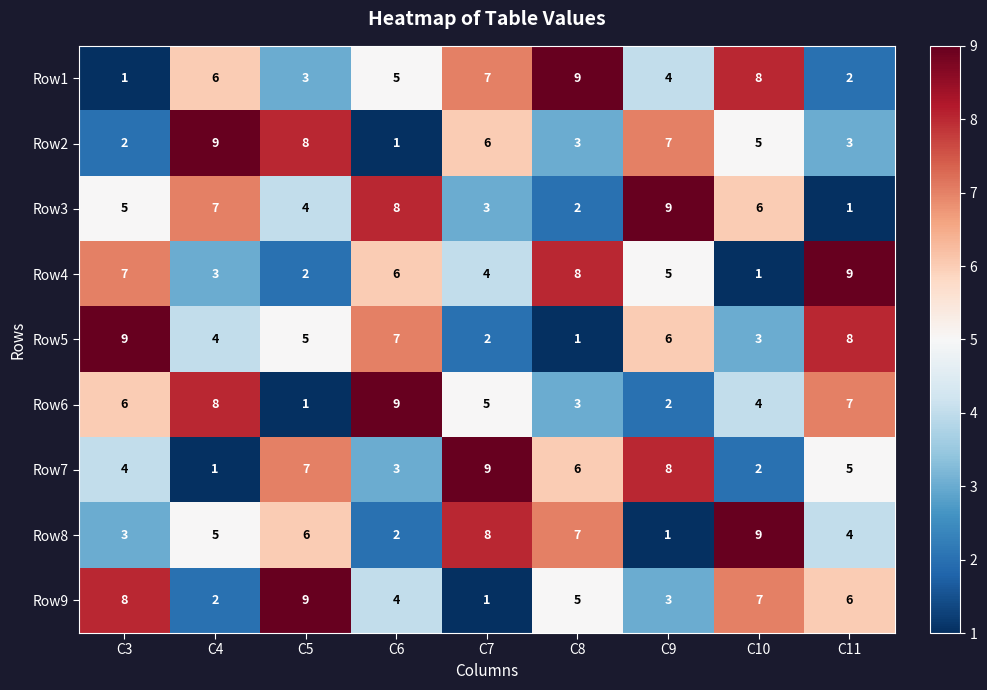

What is the difference between the second highest and second lowest values in the Row9 series?

6